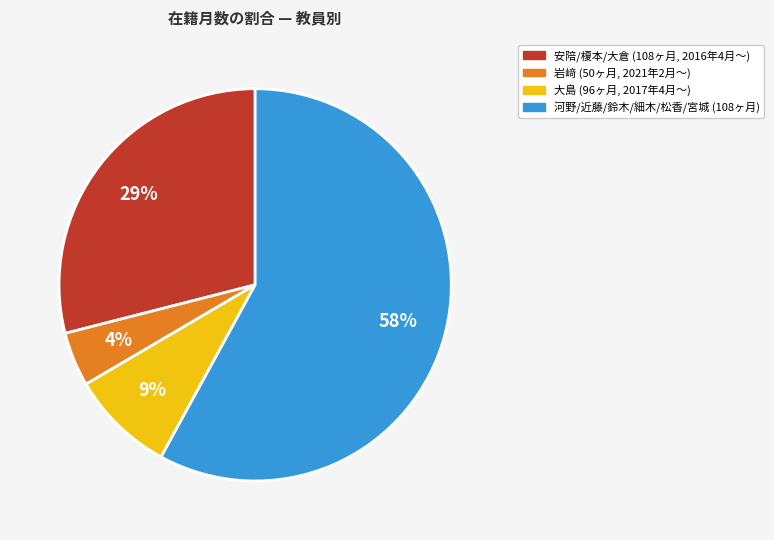

How many slices are in this pie chart?

4